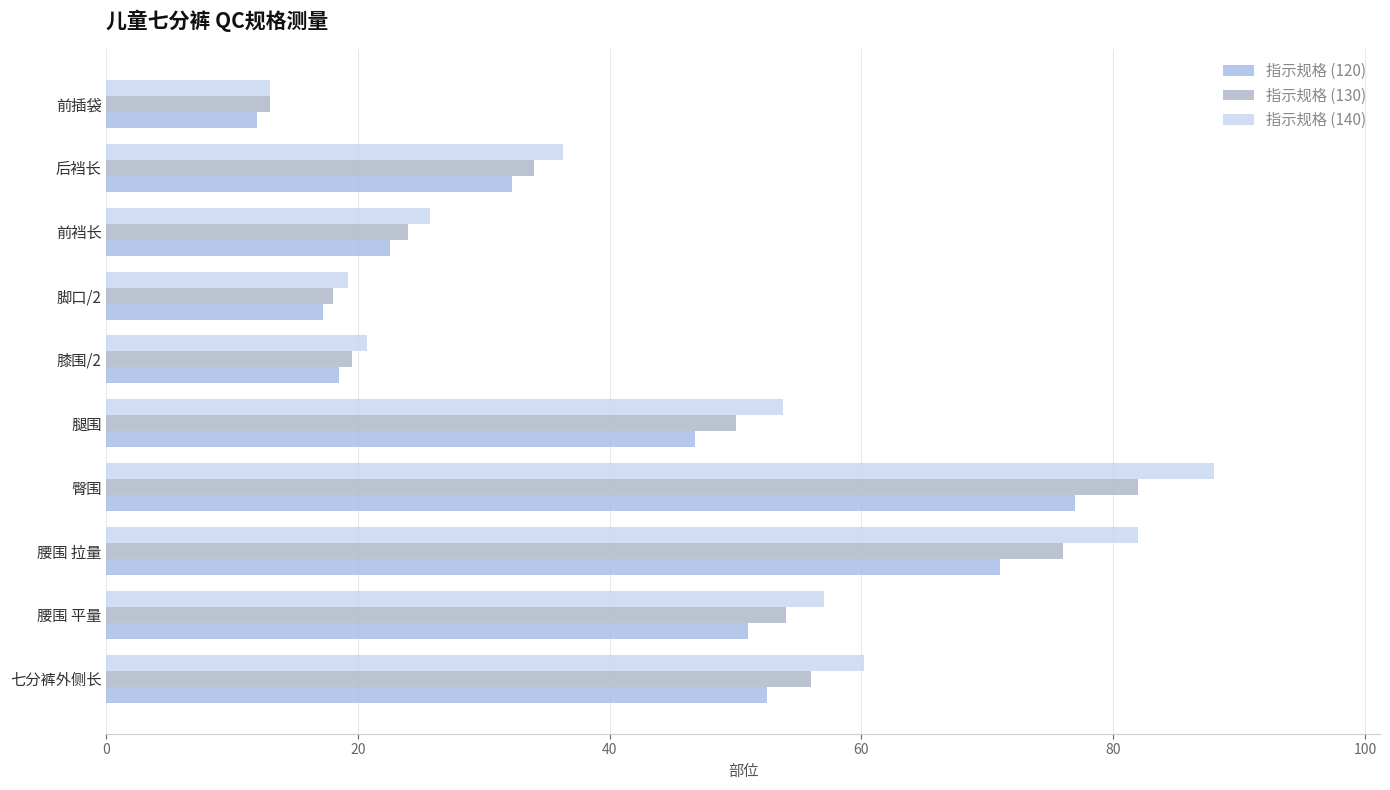

How many categories are shown in the chart?

10